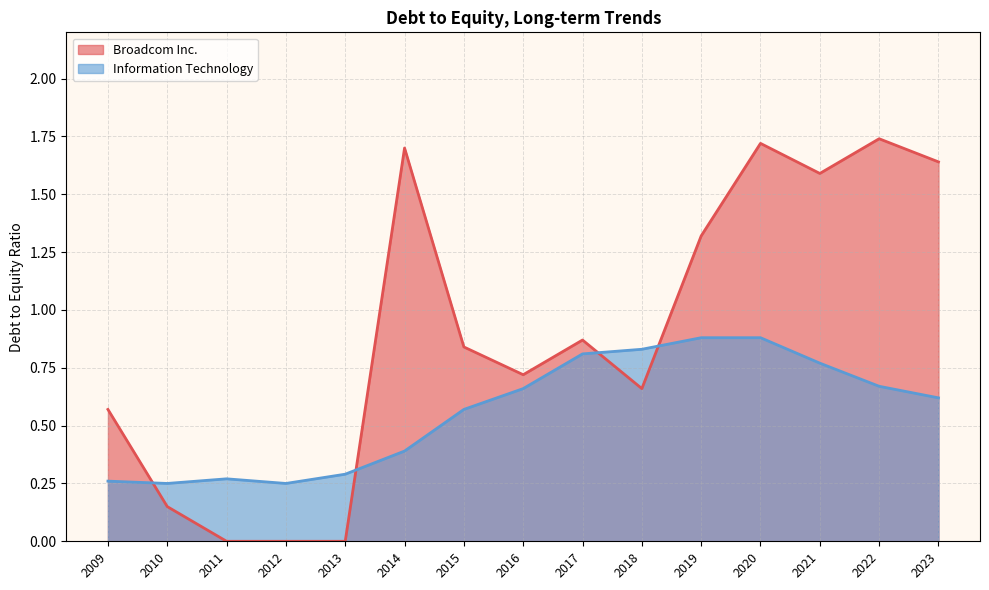

What is the difference between the Broadcom Inc. values at 2023 and 2012?

1.6